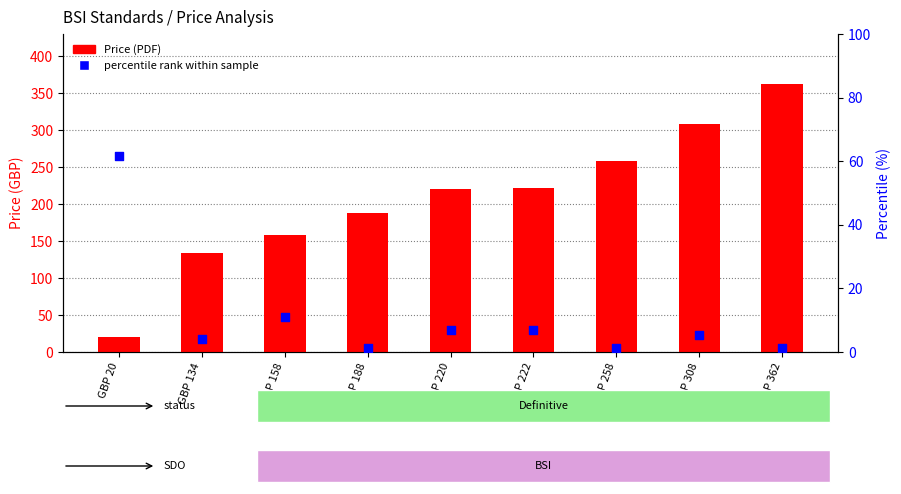

Which series contains the lowest Y value?

percentile rank within sample